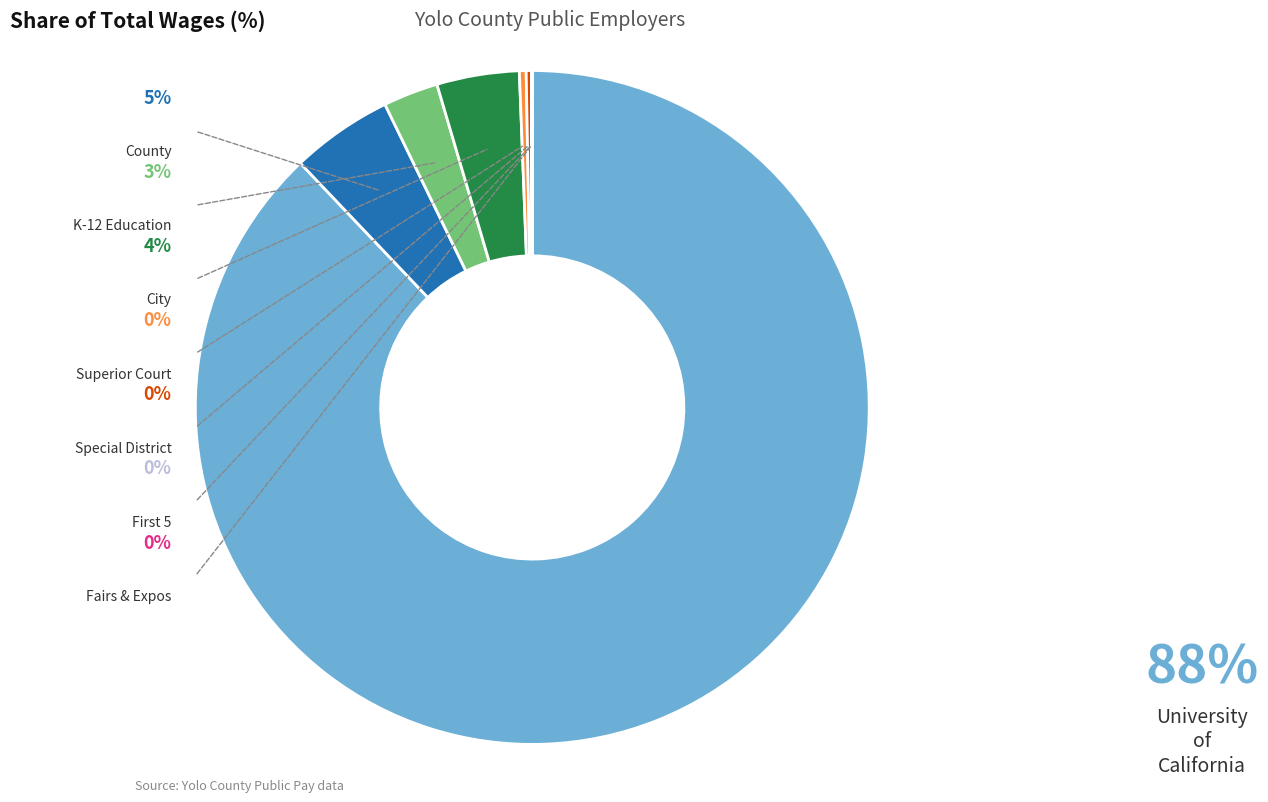

What is the ratio of the value at University of California to the value at County?

18.0